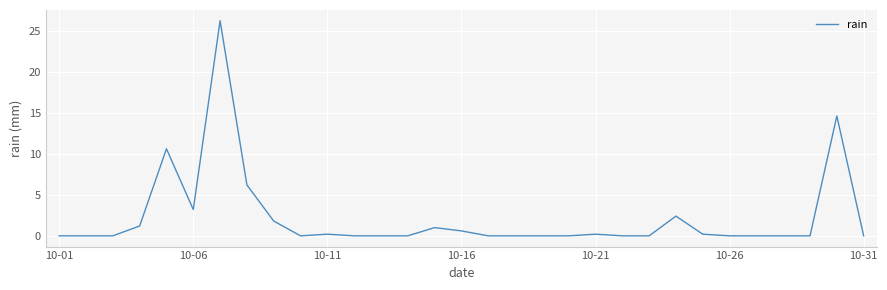

What is the sum of all values?

68.4